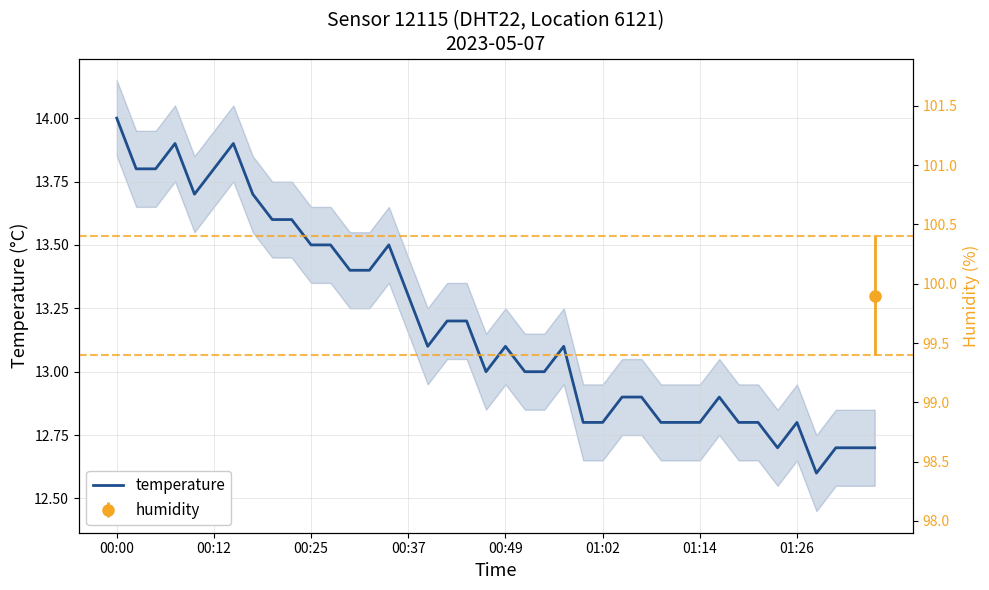

What is the sum of all values?

527.6